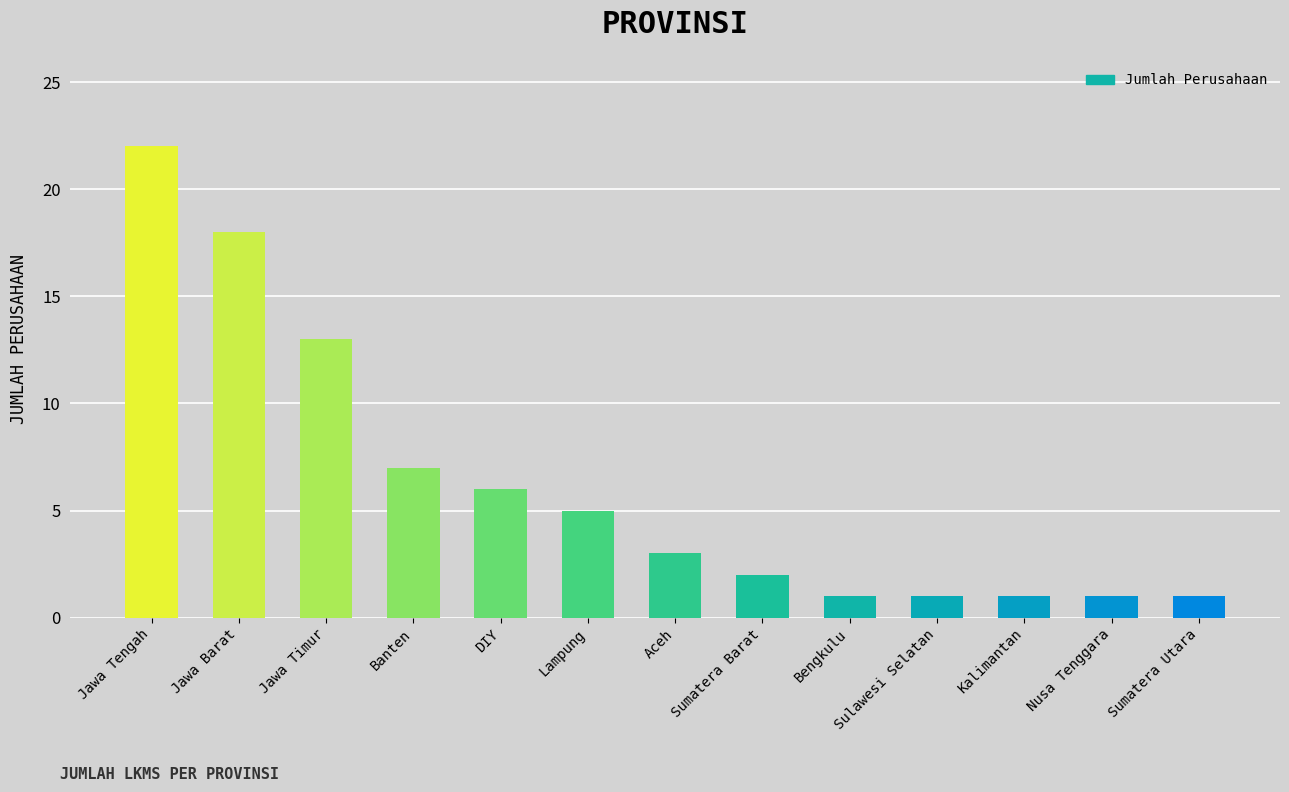

What is the value of the 9th bar from the left?

1